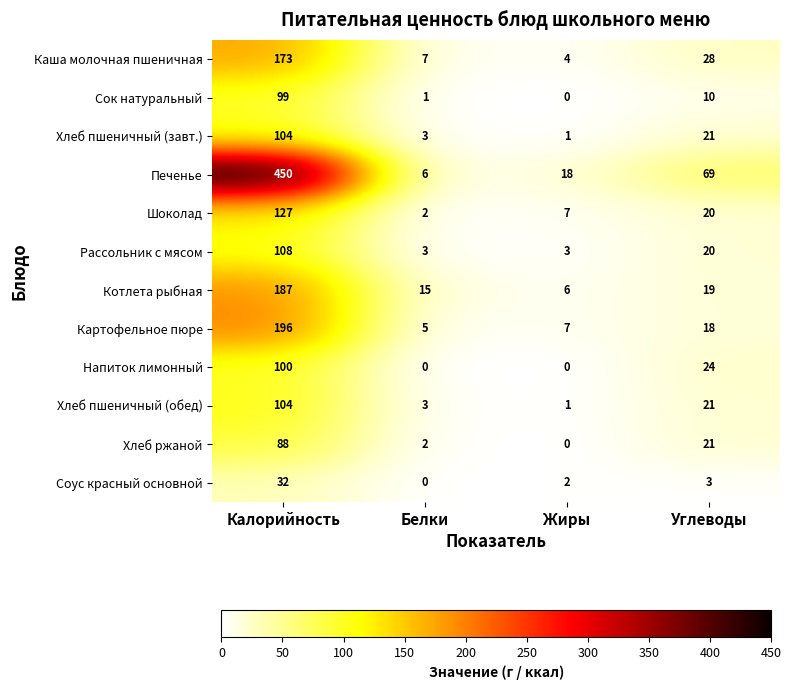

What is the total value across all series at Жиры?

49